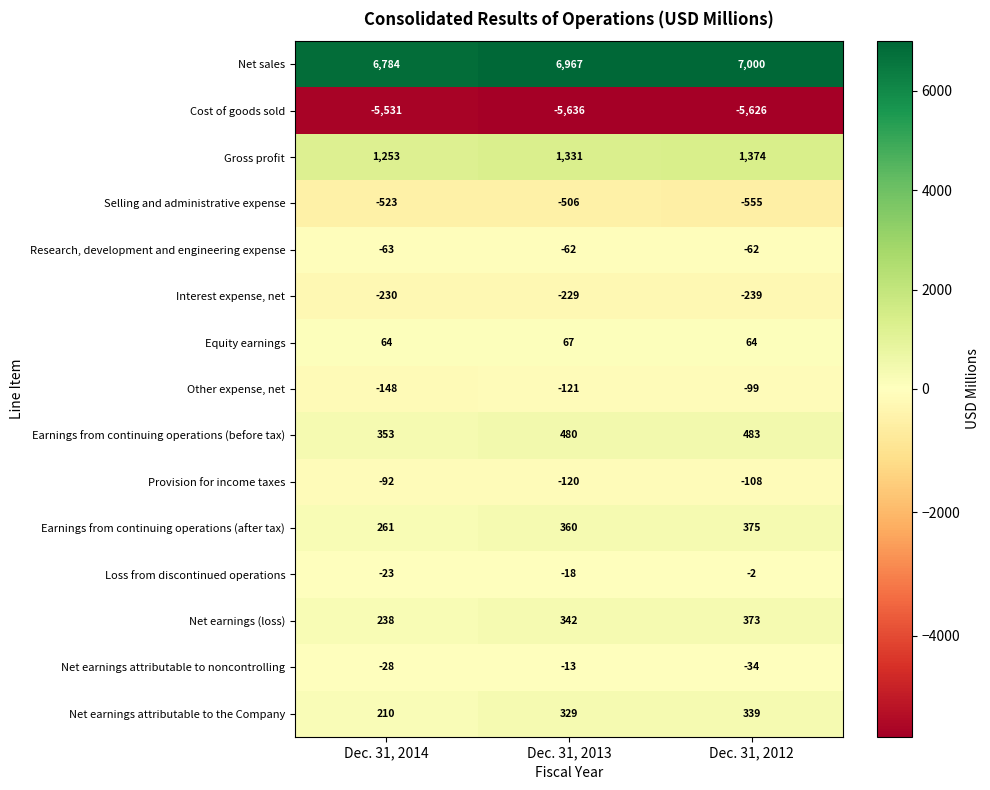

Rank the series at Dec. 31, 2012 from highest to lowest value.

Net sales, Gross profit, Earnings from continuing operations (before tax), Earnings from continuing operations (after tax), Net earnings (loss), Net earnings attributable to the Company, Equity earnings, Loss from discontinued operations, Net earnings attributable to noncontrolling, Research, development and engineering expense, Other expense, net, Provision for income taxes, Interest expense, net, Selling and administrative expense, Cost of goods sold